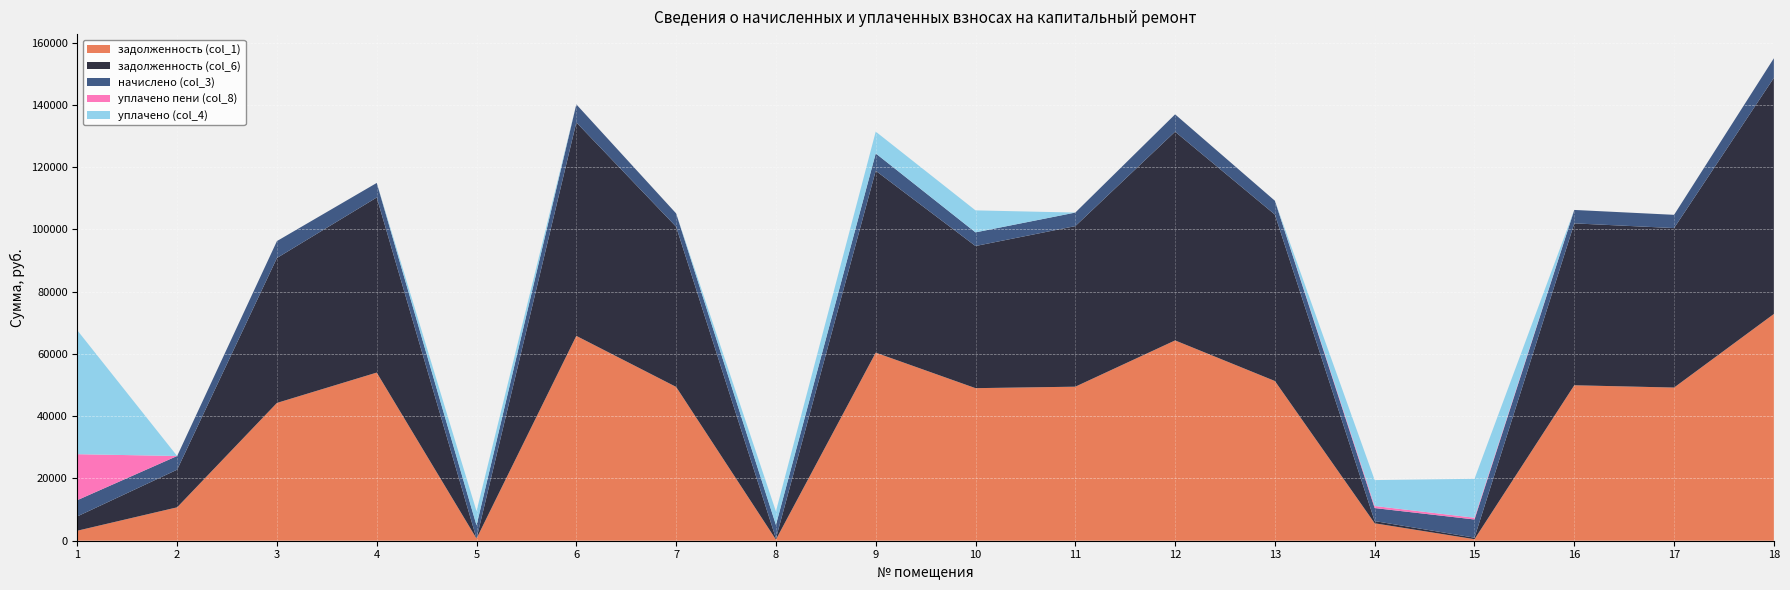

Reading left to right, extract all data points from this chart.

задолженность (col_1): 1=3218.8	2=10728.8	3=44257.5	4=54005.4	5=706.2	6=65789.9	7=49404.5	8=363.9	9=60400.7	10=49000.0	11=49470.8	12=64334.5	13=51296.1	14=5597.5	15=487.3	16=49929.3	17=49191.2	18=72826.4
задолженность (col_6): 1=4600.7	2=12090.6	3=46551.3	4=56235.0	5=0.0	6=68558.1	7=51444.3	8=363.9	9=58415.4	10=45650.3	11=51566.3	12=67034.9	13=53449.2	14=708.7	15=487.3	16=51990.7	17=51222.2	18=75833.1
начислено (col_3): 1=5218.1	2=4394.8	3=5431.0	4=4672.3	5=4237.4	6=5801.0	7=4274.4	8=4366.9	9=5578.9	10=4385.4	11=4357.7	12=5569.7	13=4441.0	14=4181.9	15=5847.2	16=4319.8	17=4255.9	18=6300.6
уплачено пени (col_8): 1=14752.5	2=0.0	3=0.0	4=0.0	5=0.3	6=0.0	7=0.0	8=0.0	9=0.0	10=0.0	11=0.0	12=0.0	13=0.0	14=667.6	15=558.0	16=0.0	17=0.0	18=0.0
уплачено (col_4): 1=39767.9	2=0.0	3=0.0	4=0.0	5=4552.7	6=0.0	7=0.0	8=4328.2	9=7000.0	10=7060.0	11=0.0	12=0.0	13=0.0	14=8319.5	15=12503.5	16=0.0	17=0.0	18=0.0